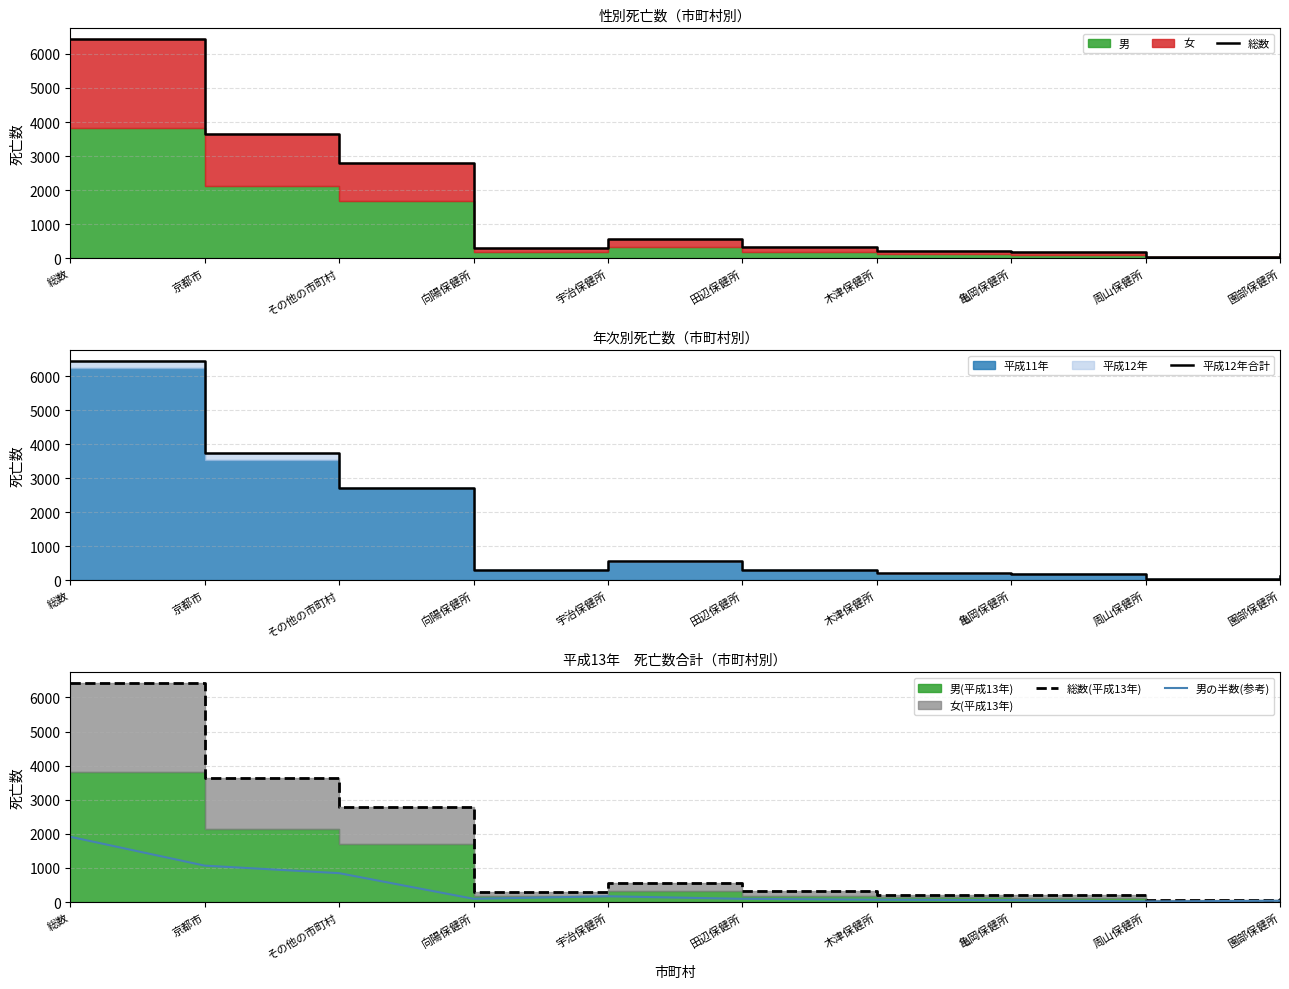

Rank the series at 田辺保健所 from highest to lowest value.

総数, 総数(平成13年), 平成12年合計, 男の半数(参考)